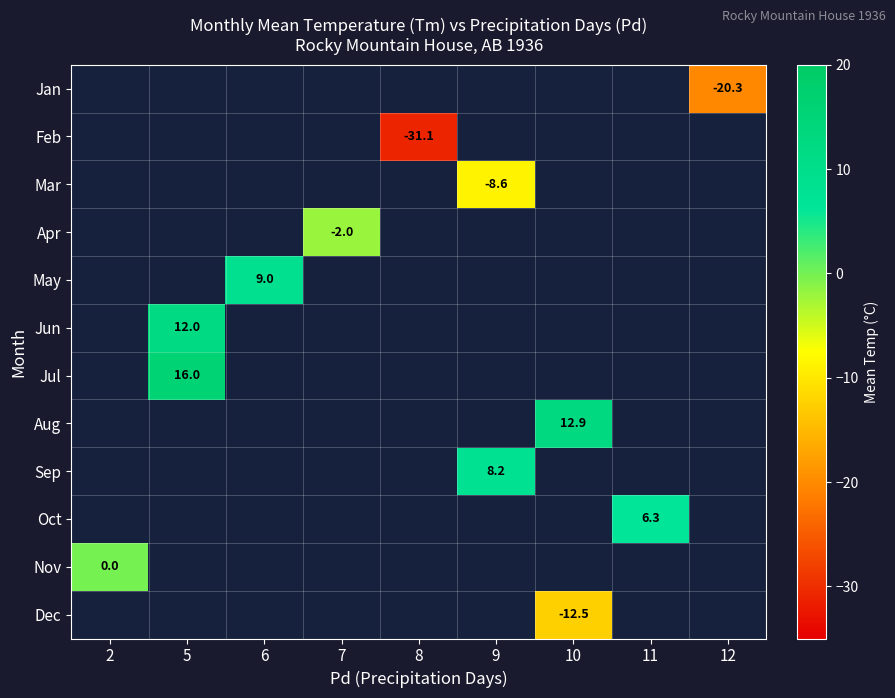

The value of Jan at 12 is -20.3. True or false?

True